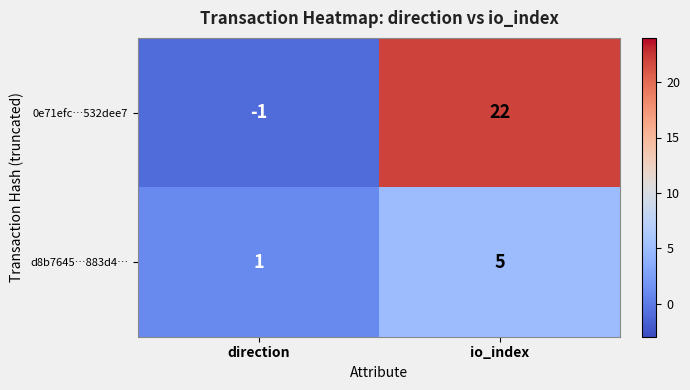

Reading left to right, list all the values displayed in this chart.

0e71efc…532dee7: -1	22
d8b7645…883d4…: 1	5